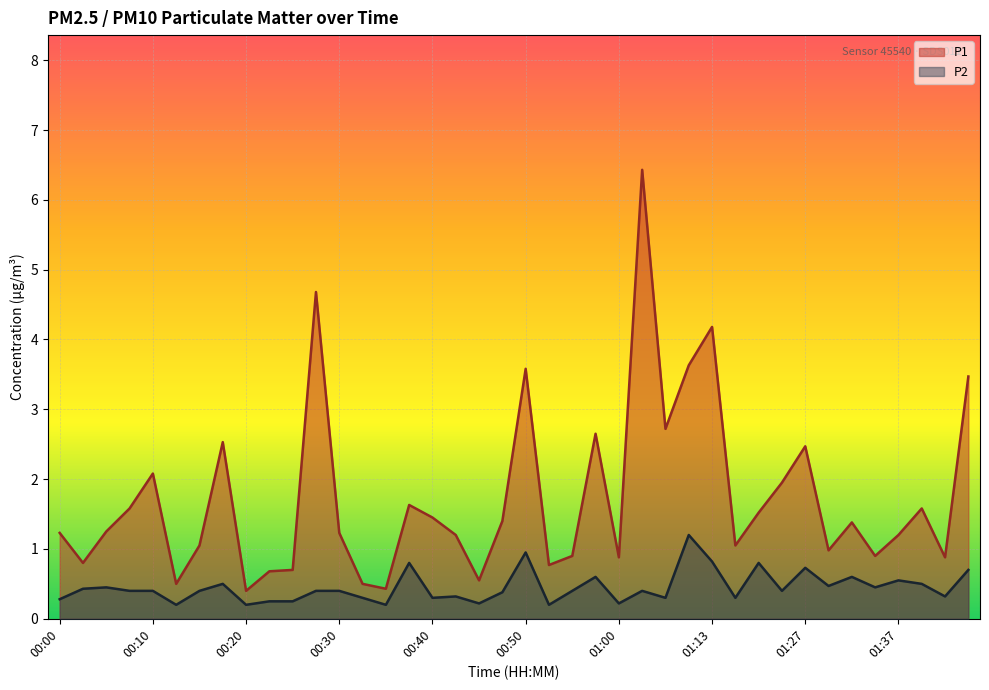

Reading right to left, transcribe all the data shown in this chart.

P1: 01:45=3.5	01:42=0.9	01:40=1.6	01:37=1.2	01:35=0.9	01:32=1.4	01:30=1.0	01:27=2.5	01:21=1.9	01:18=1.5	01:16=1.1	01:13=4.2	01:10=3.6	01:08=2.7	01:05=6.4	01:00=0.9	00:58=2.6	00:55=0.9	00:53=0.8	00:50=3.6	00:48=1.4	00:45=0.6	00:43=1.2	00:40=1.4	00:38=1.6	00:35=0.4	00:33=0.5	00:30=1.2	00:28=4.7	00:25=0.7	00:23=0.7	00:20=0.4	00:18=2.5	00:15=1.1	00:13=0.5	00:10=2.1	00:08=1.6	00:05=1.2	00:03=0.8	00:00=1.2
P2: 01:45=0.7	01:42=0.3	01:40=0.5	01:37=0.6	01:35=0.5	01:32=0.6	01:30=0.5	01:27=0.7	01:21=0.4	01:18=0.8	01:16=0.3	01:13=0.8	01:10=1.2	01:08=0.3	01:05=0.4	01:00=0.2	00:58=0.6	00:55=0.4	00:53=0.2	00:50=0.9	00:48=0.4	00:45=0.2	00:43=0.3	00:40=0.3	00:38=0.8	00:35=0.2	00:33=0.3	00:30=0.4	00:28=0.4	00:25=0.2	00:23=0.2	00:20=0.2	00:18=0.5	00:15=0.4	00:13=0.2	00:10=0.4	00:08=0.4	00:05=0.5	00:03=0.4	00:00=0.3